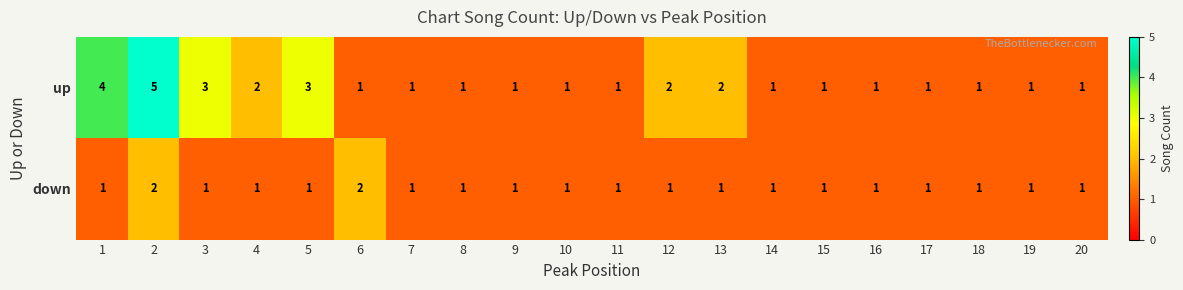

What is the total value across all series at 6?

3